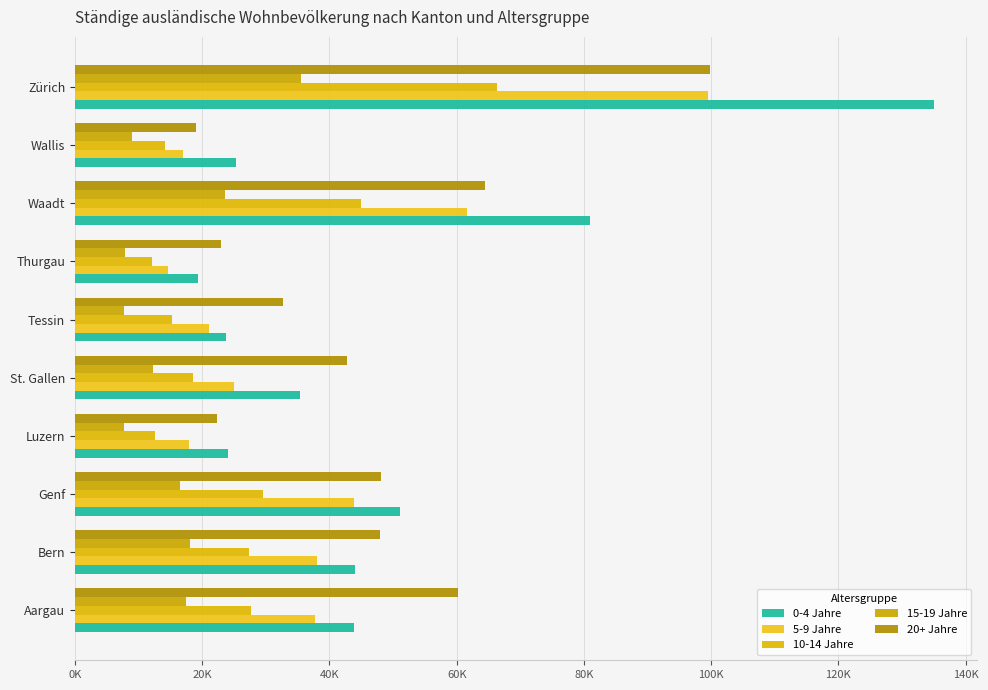

At which category is the sum across all series the highest?

Zürich